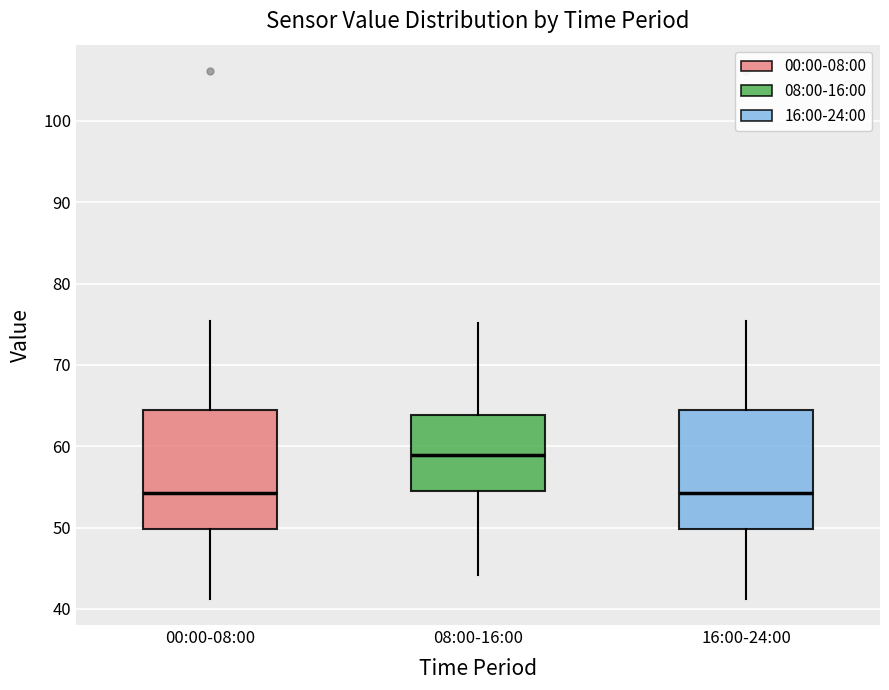

Where does the median line of the box for 16:00-24:00 sit on the y-axis? The values are not printed on the chart, so give them approximately, as read against the axis.

54